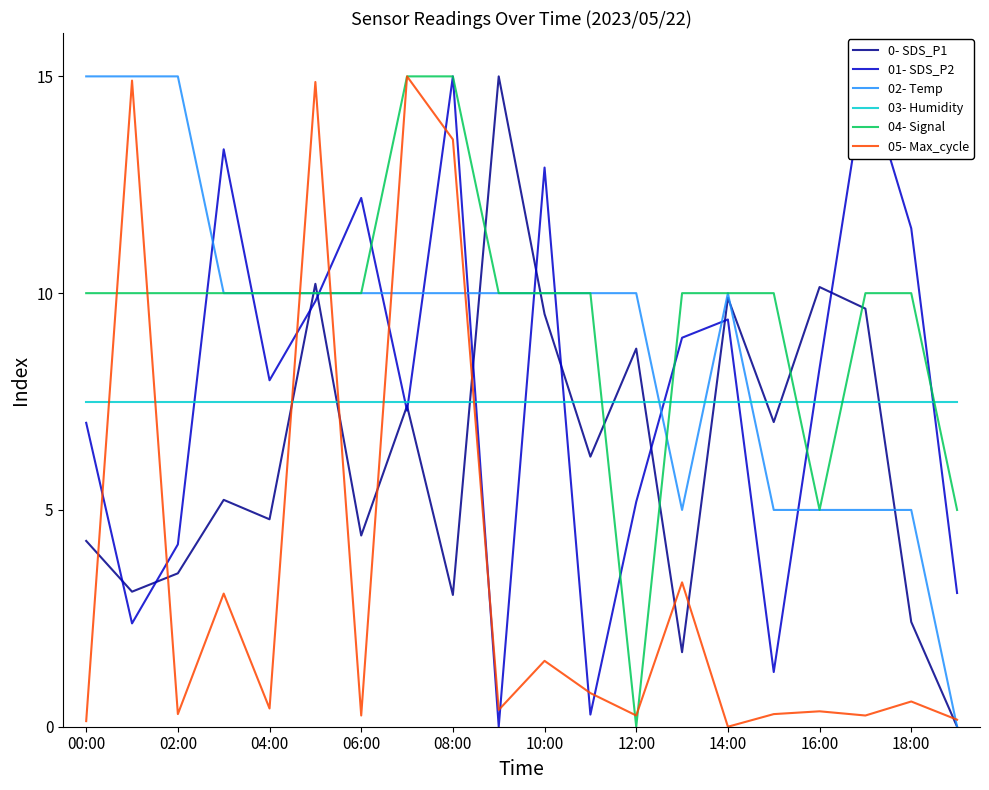

What is the difference between the second highest and minimum values in the 01- SDS_P2 series?

15.0